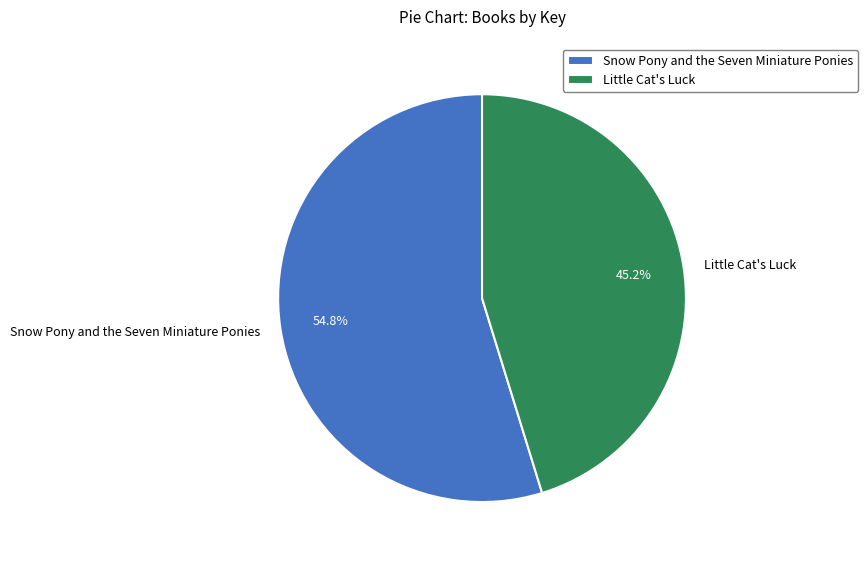

Rank the categories by value from highest to lowest.

Snow Pony and the Seven Miniature Ponies, Little Cat's Luck